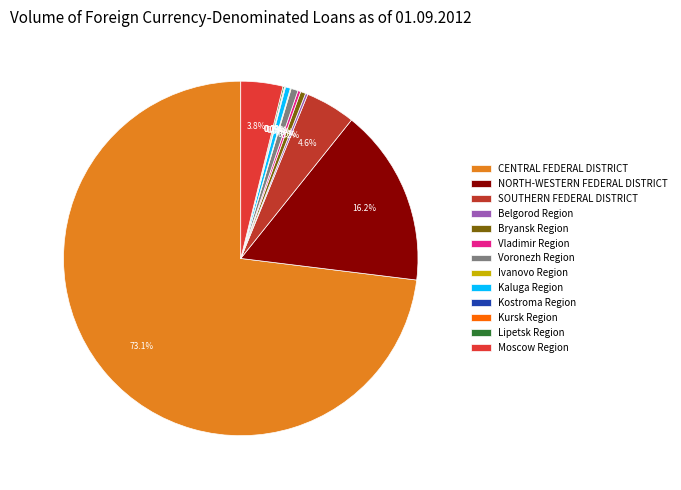

What is the change in value from Kursk Region to Moscow Region?

+48410